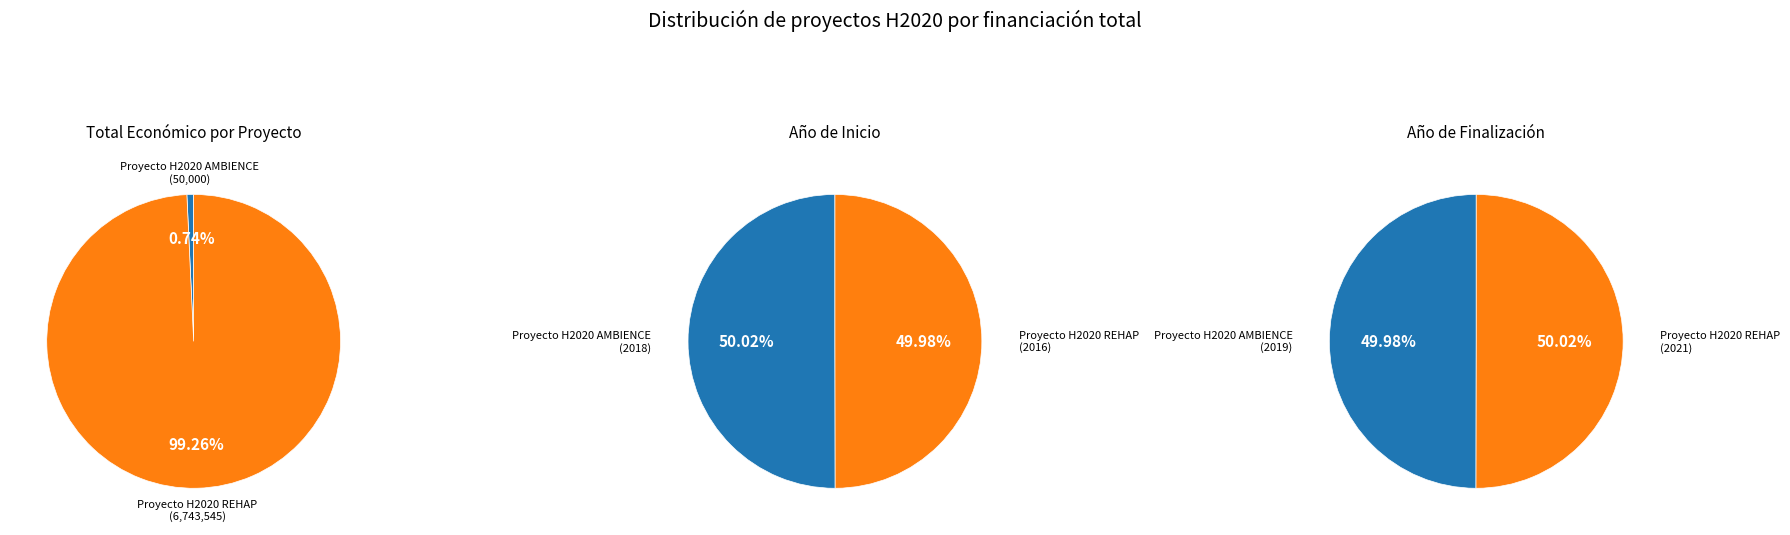

To the nearest percent, what percentage of the pie is Proyecto H2020 REHAP?

99%